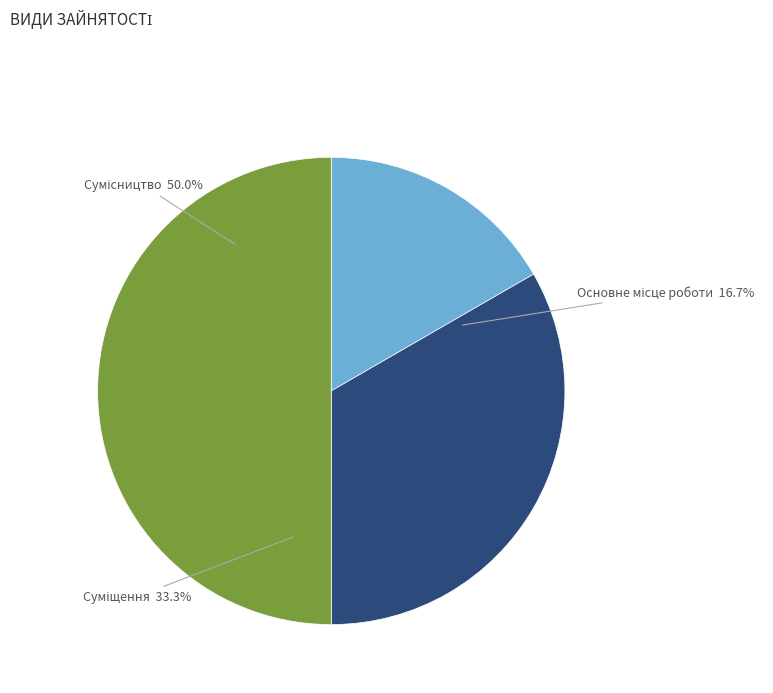

Is it true that Основне місце роботи is 17% of the pie?

True